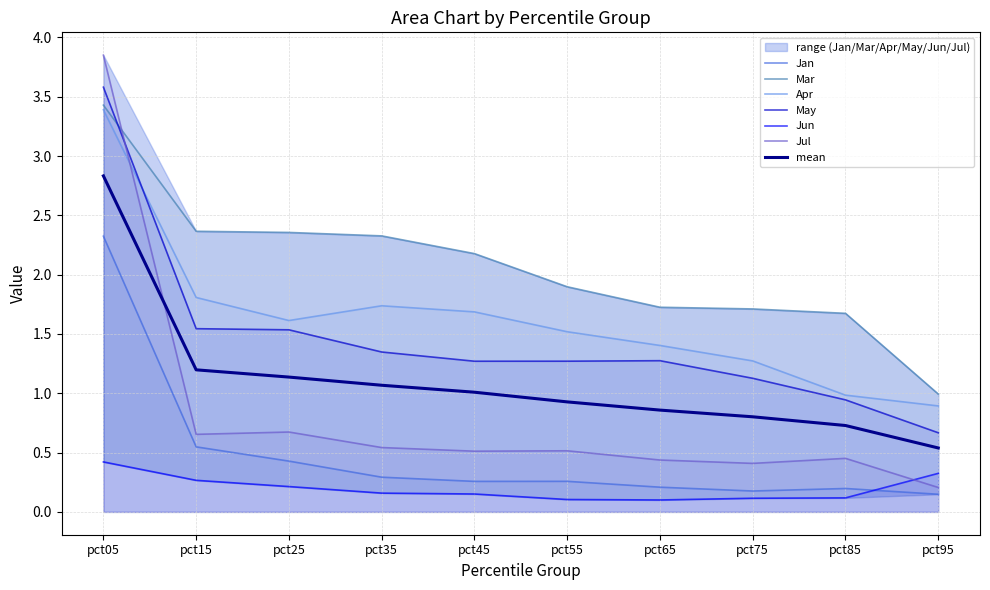

What is the minimum value shown in the chart?

0.1